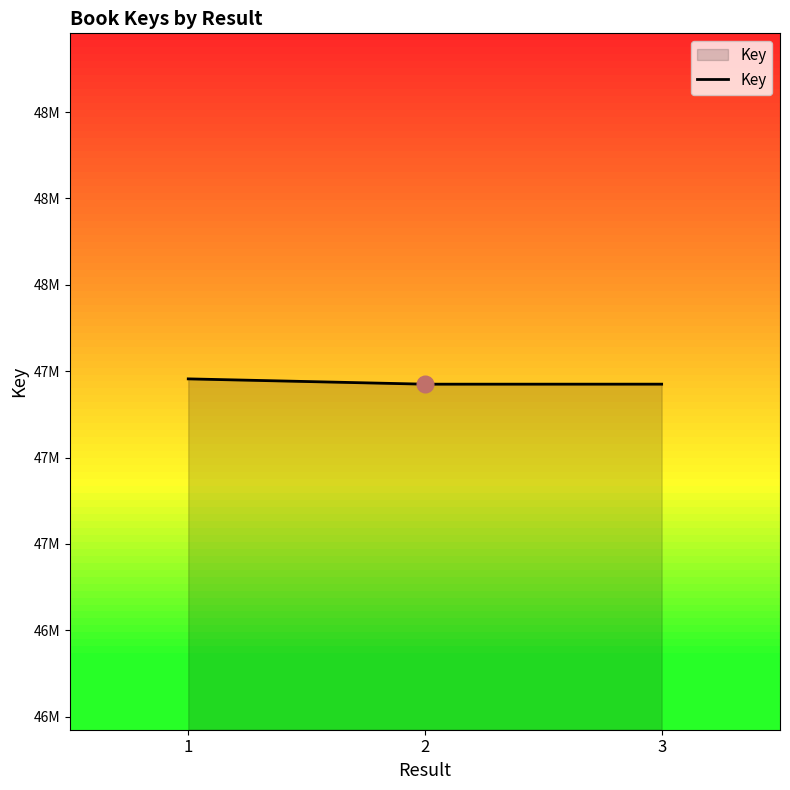

List the labels in order of value, smallest first.

2, 3, 1